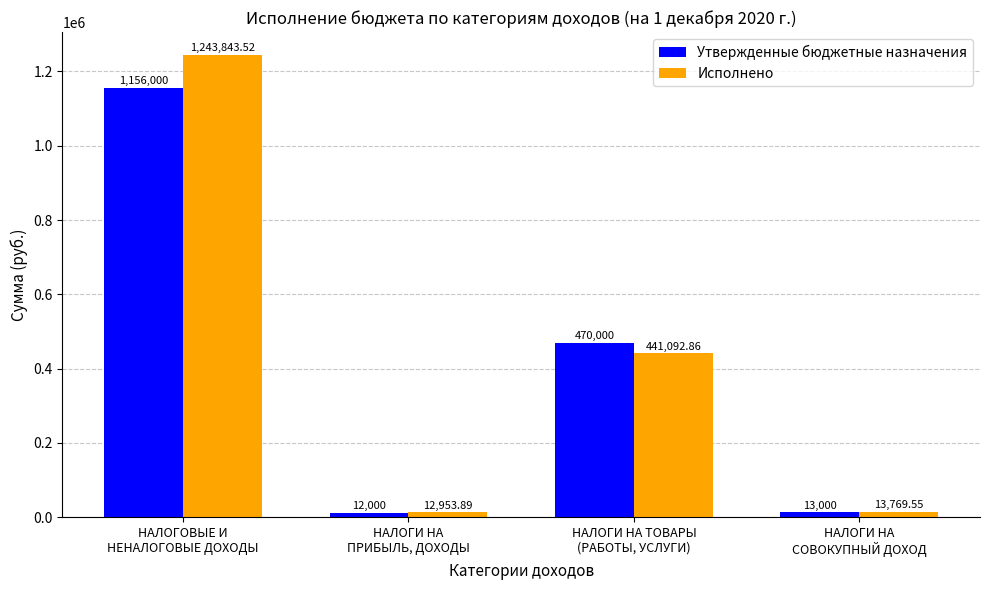

How many values in the Исполнено series exceed 441092?

2